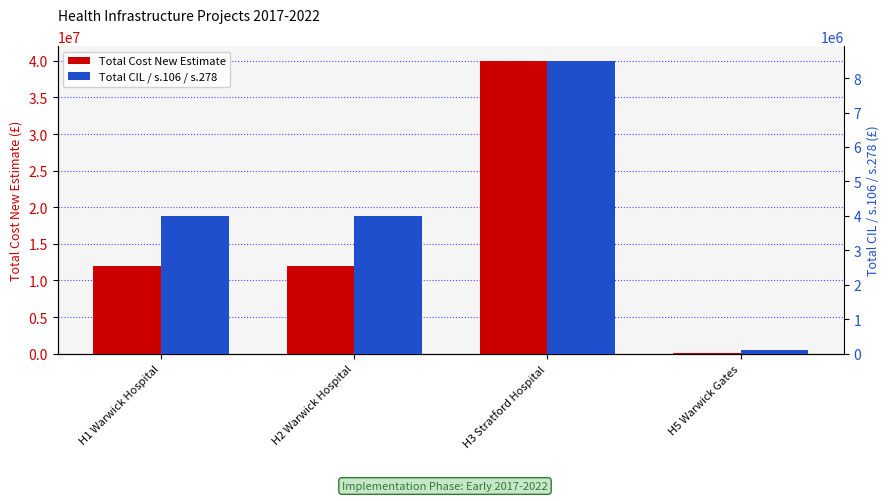

Between H1 Warwick Hospital and H2 Warwick Hospital, which series saw the biggest shift?

Total Cost New Estimate